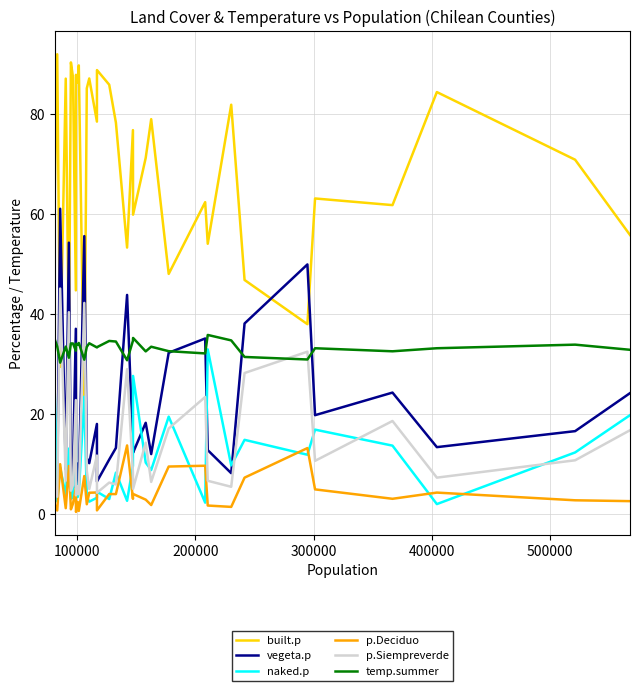

True or false: p.Deciduo and built.p intersect in this chart.

False